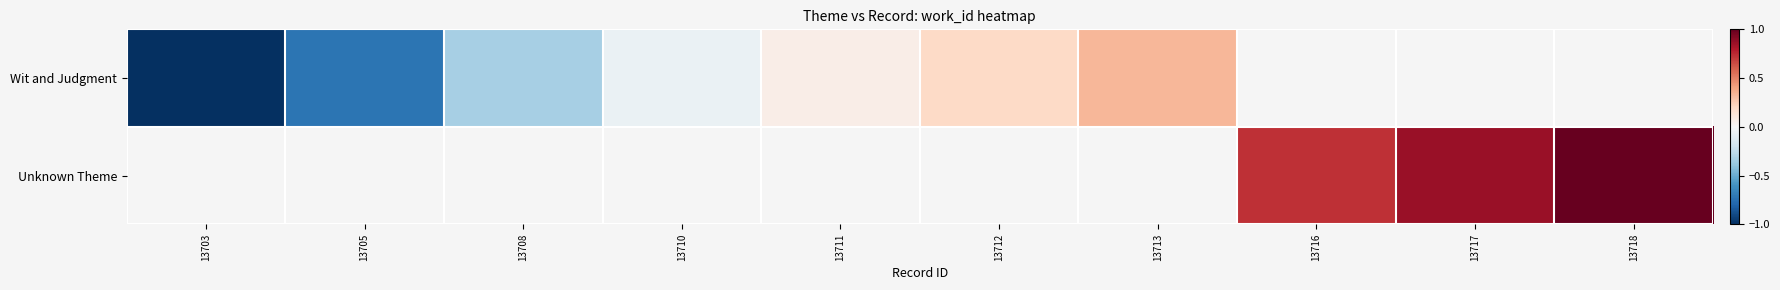

At how many categories does at least one series exceed 0?

6